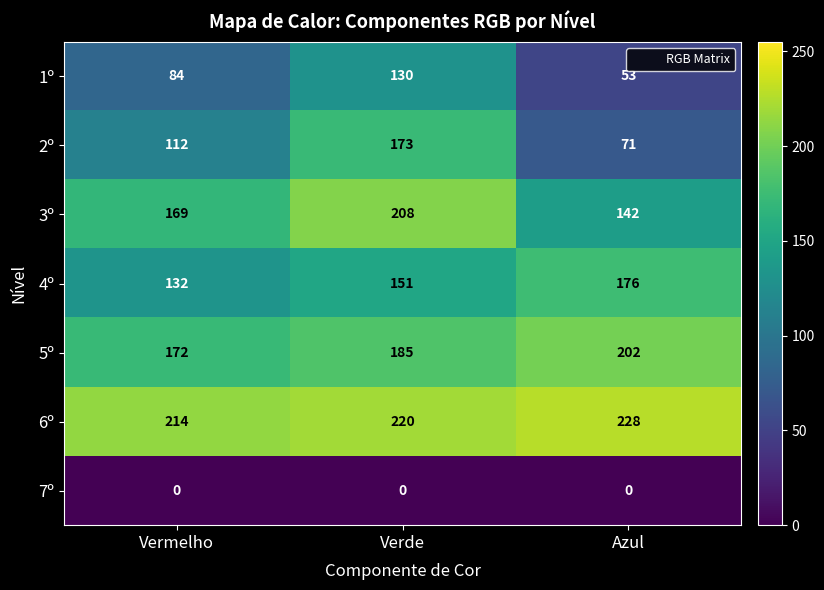

Rank the series by their maximum value, from highest to lowest.

6º, 3º, 5º, 4º, 2º, 1º, 7º